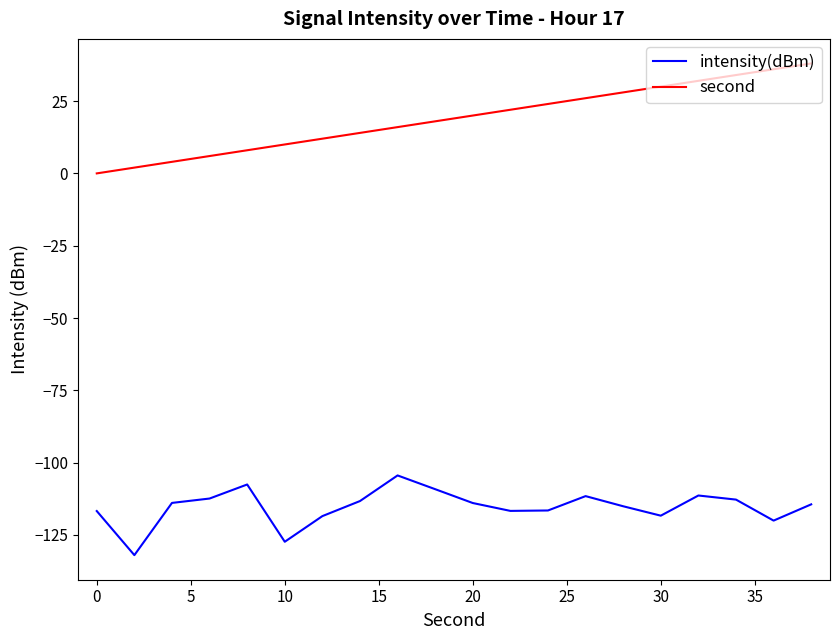

Which series has the largest total across all categories?

second